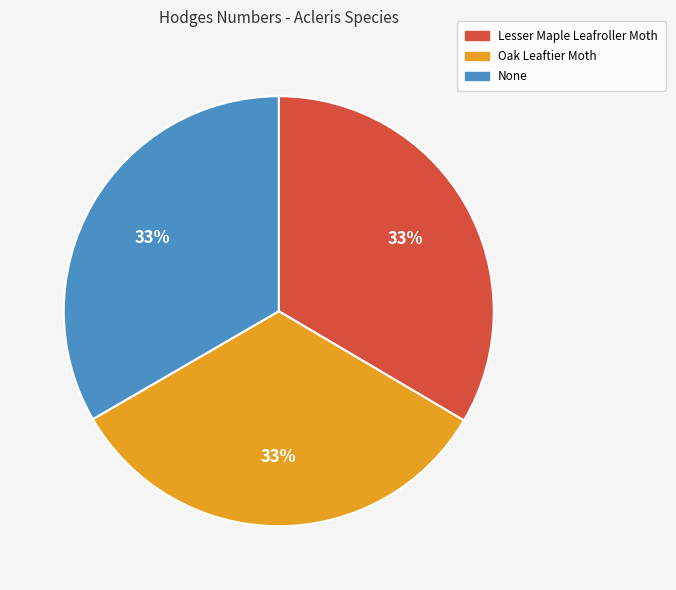

Is there any slice that represents more than half of the pie?

No